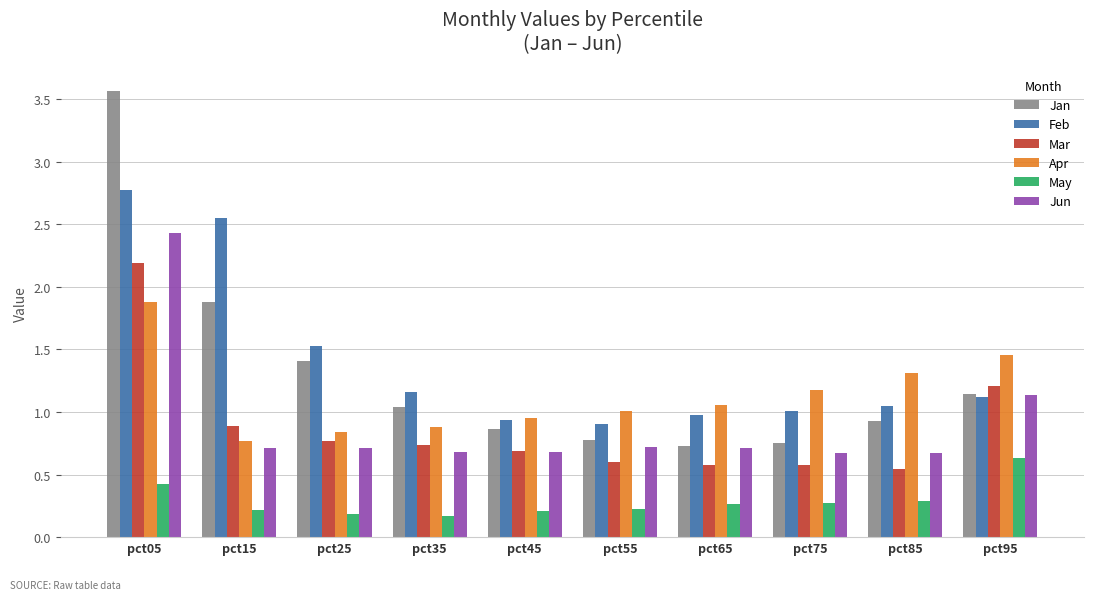

List the labels in order of Feb value, smallest first.

pct55, pct45, pct65, pct75, pct85, pct95, pct35, pct25, pct15, pct05